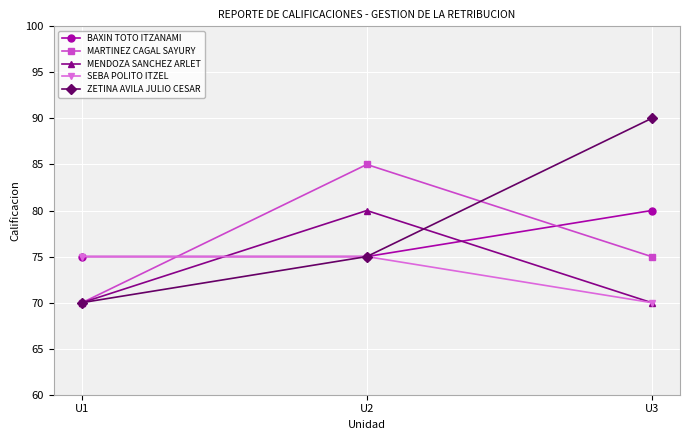

At which category is the sum across all series the highest?

U2